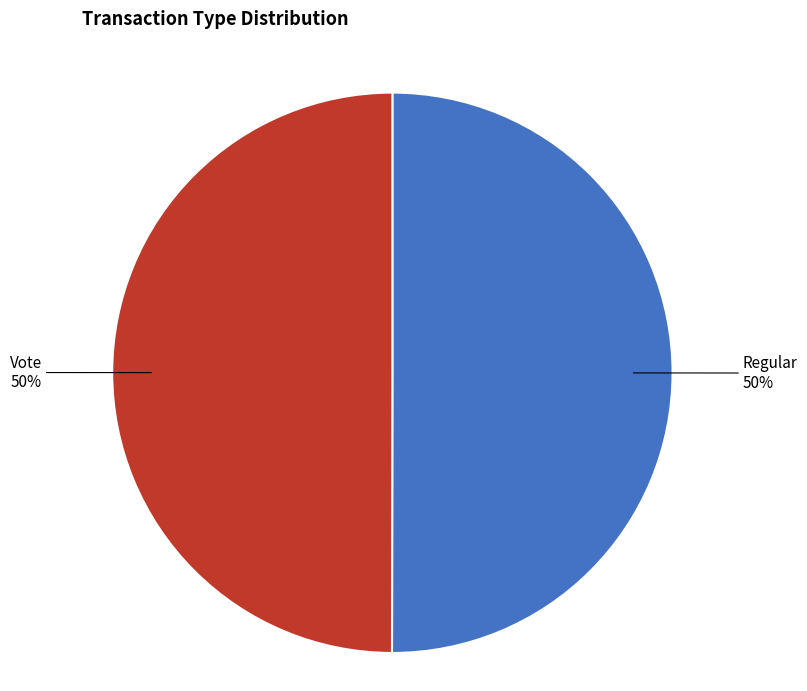

True or false: Regular accounts for 50% of the total.

True